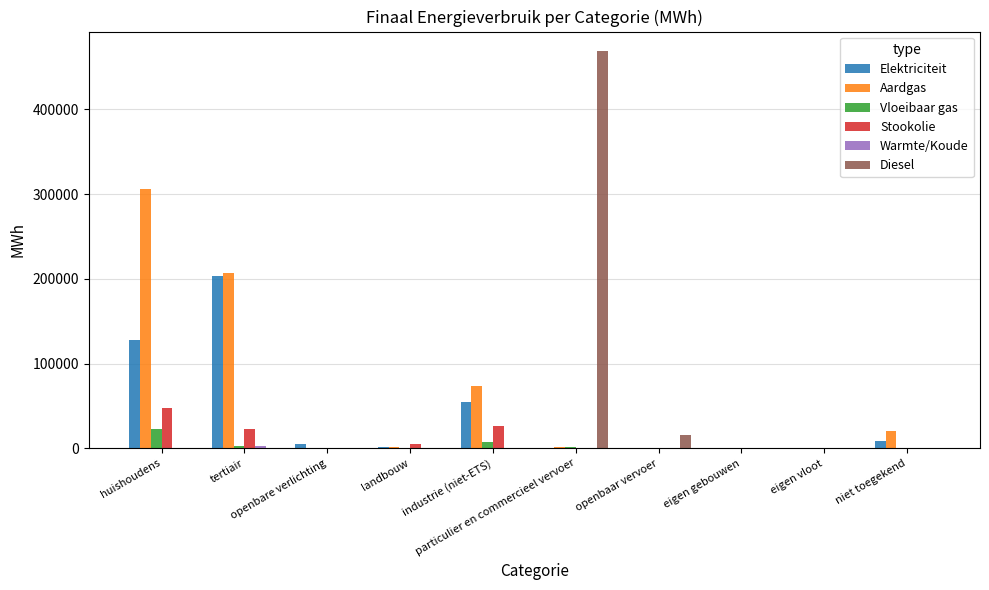

At which label does Vloeibaar gas first exceed 49?

huishoudens